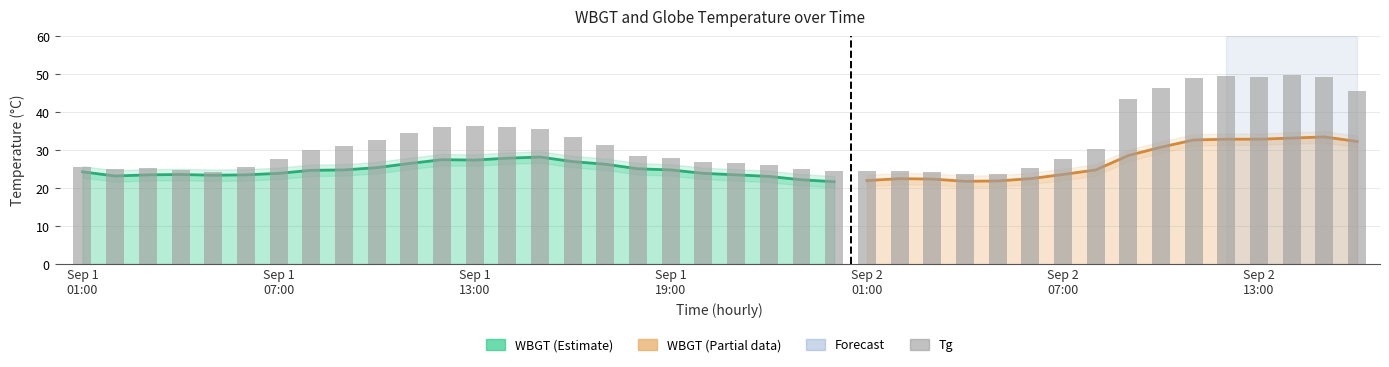

The chart shows a value of 8.6 at 13. True or false?

False